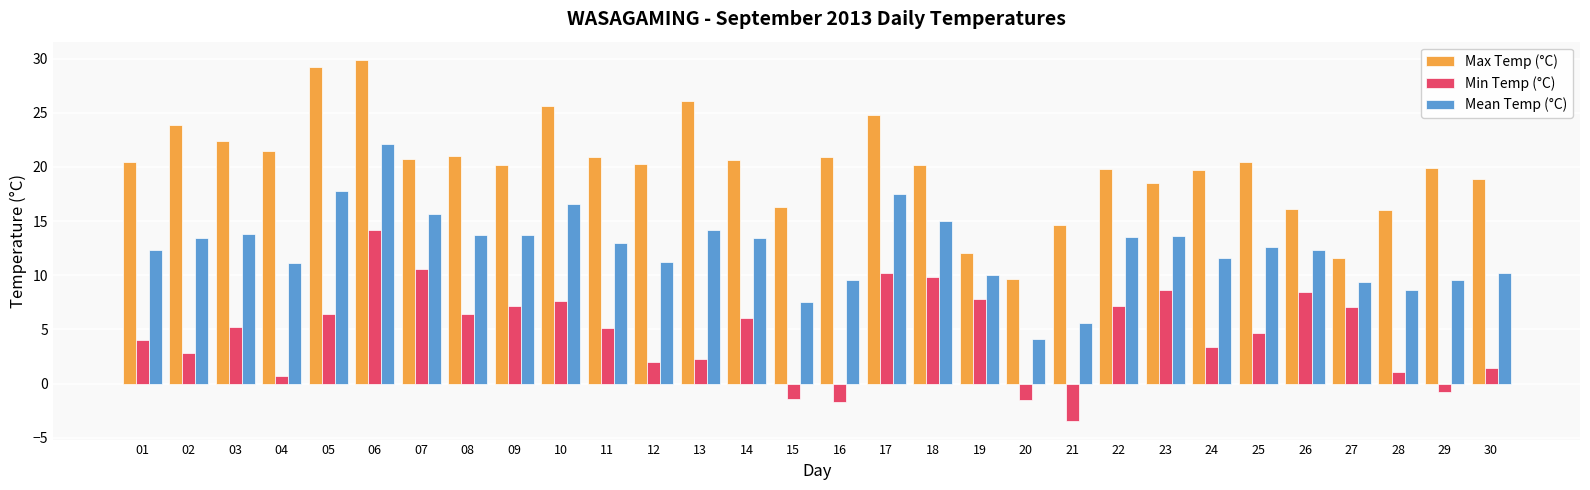

What is the spread (max minus min) of values at 23?

9.9